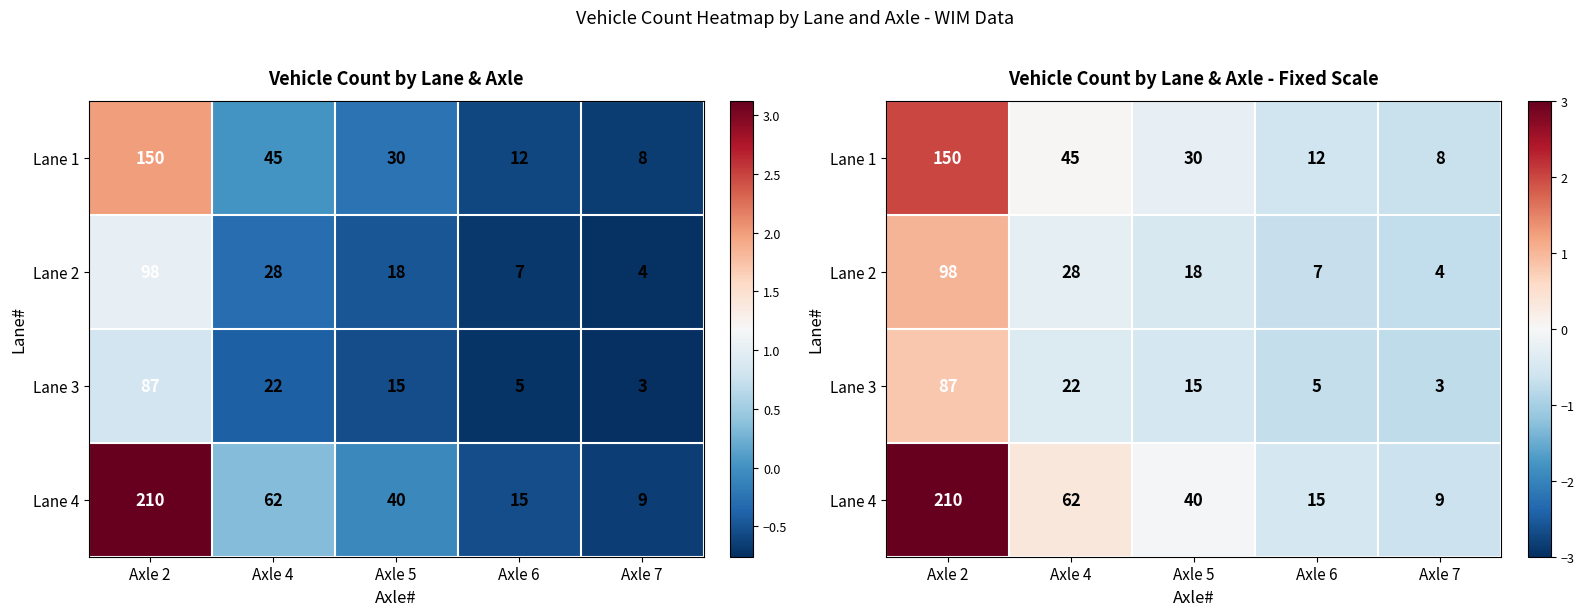

List the labels in order of Lane 1 value, smallest first.

Axle 7, Axle 6, Axle 5, Axle 4, Axle 2